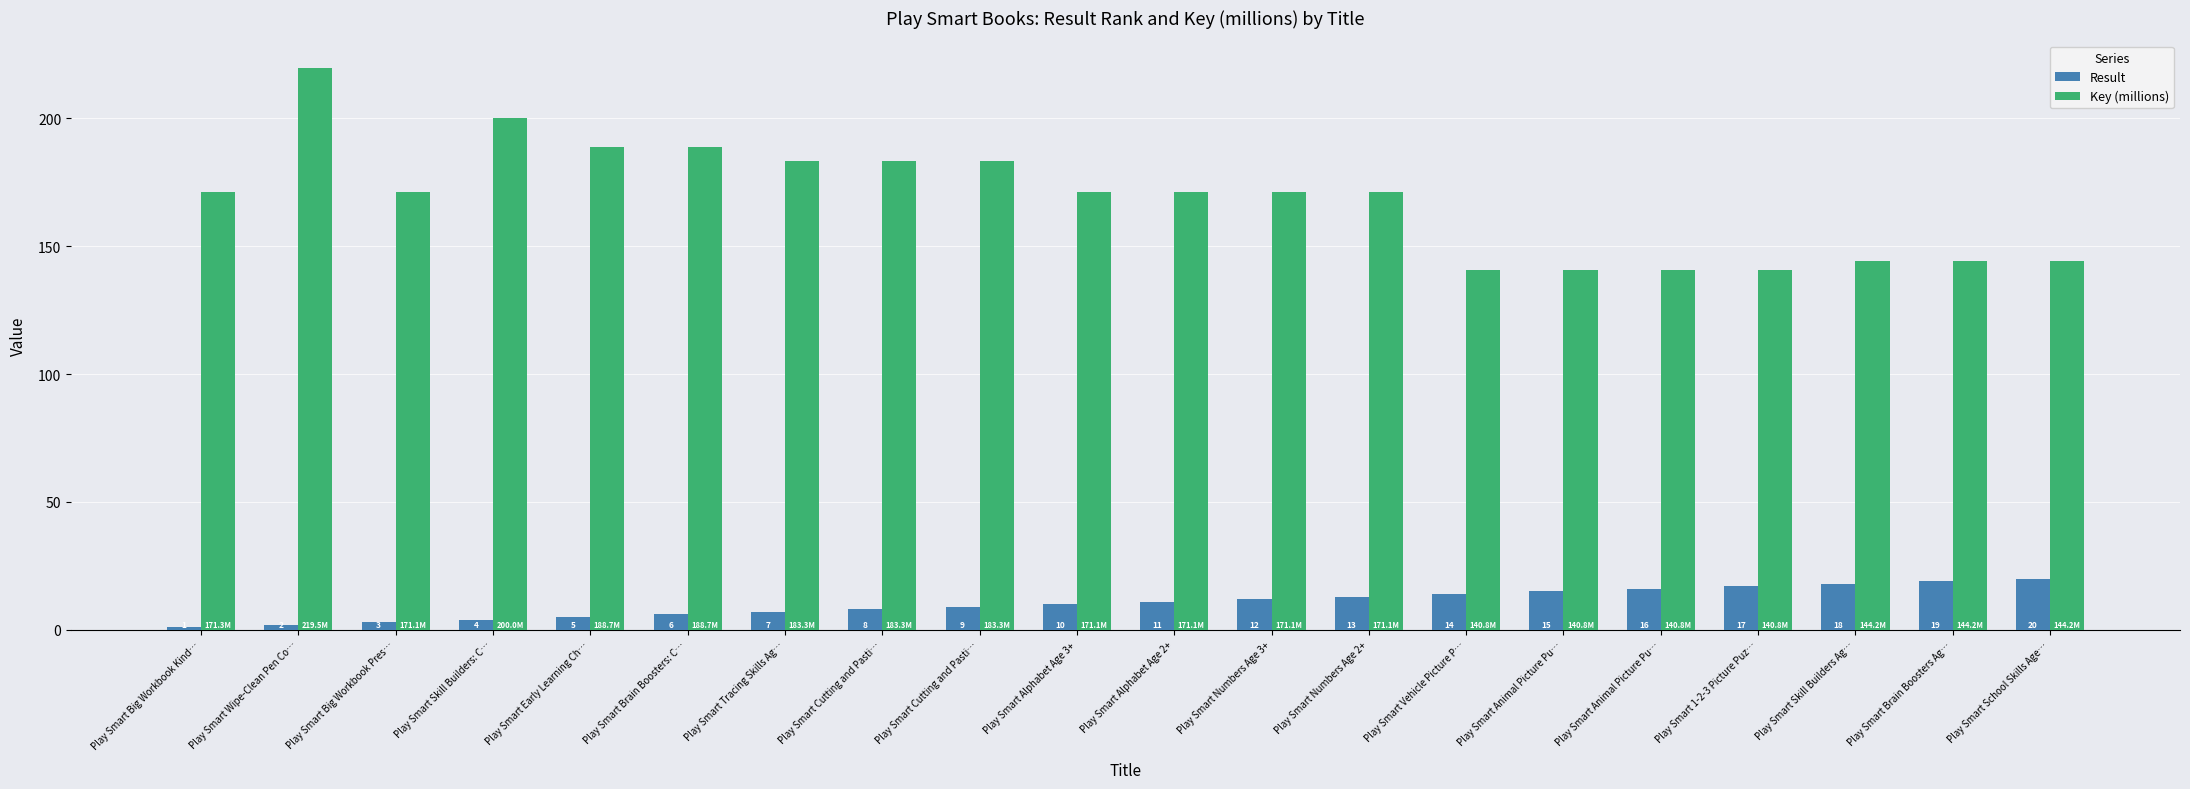

What are all the series names shown in the legend?

Result, Key (millions)